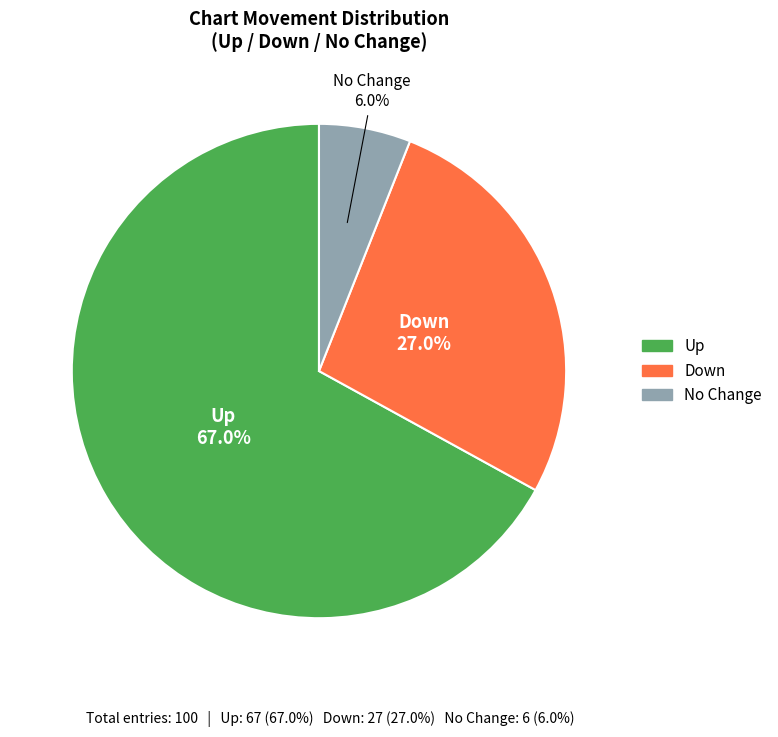

How many segments does this pie chart have?

3